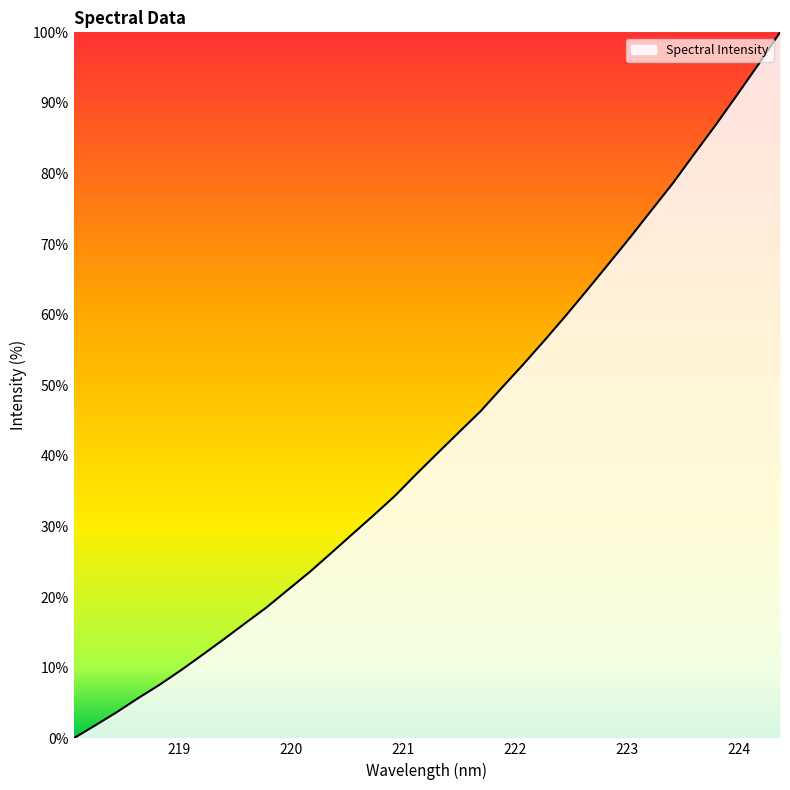

What is the difference between the maximum and minimum values?

100.0